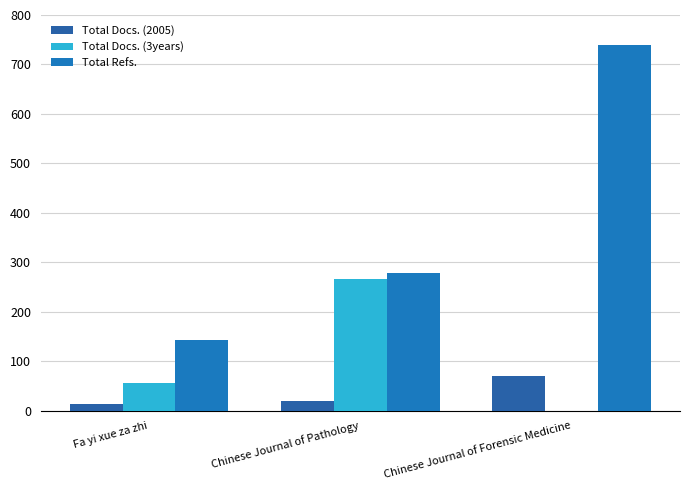

Reading right to left, what are all the values shown in this chart?

Total Docs. (2005): Chinese Journal of Forensic Medicine=70	Chinese Journal of Pathology=19	Fa yi xue za zhi=13
Total Docs. (3years): Chinese Journal of Forensic Medicine=0	Chinese Journal of Pathology=266	Fa yi xue za zhi=55
Total Refs.: Chinese Journal of Forensic Medicine=740	Chinese Journal of Pathology=279	Fa yi xue za zhi=143